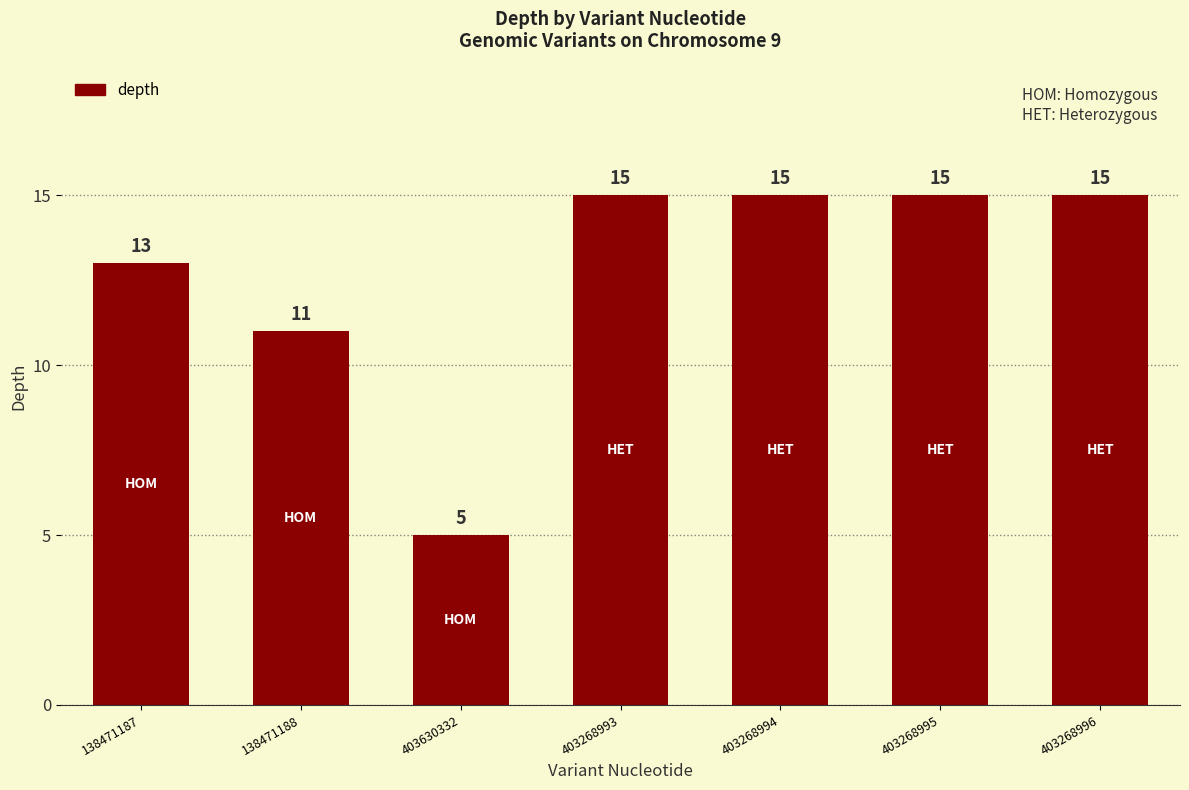

What is the sum of all values?

89